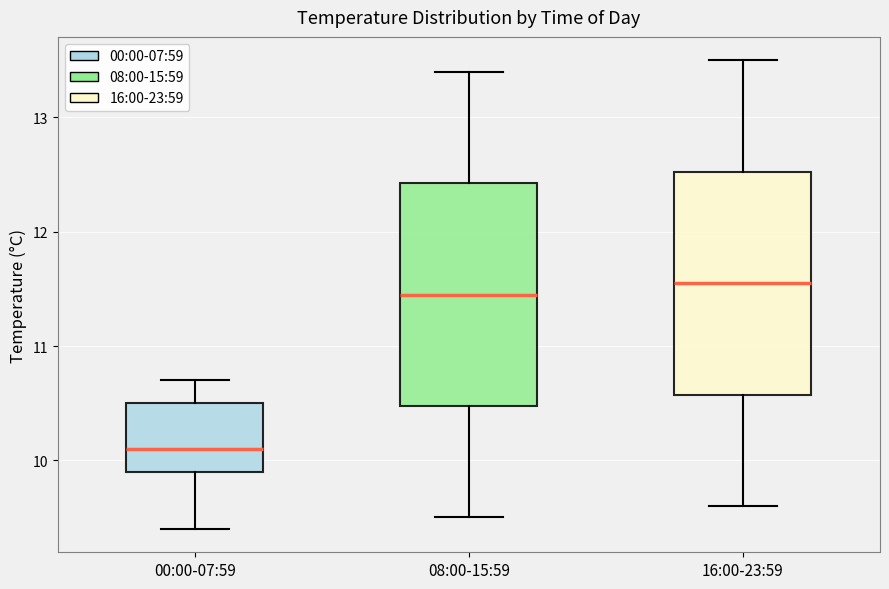

Which box has the lowest median line?

00:00-07:59